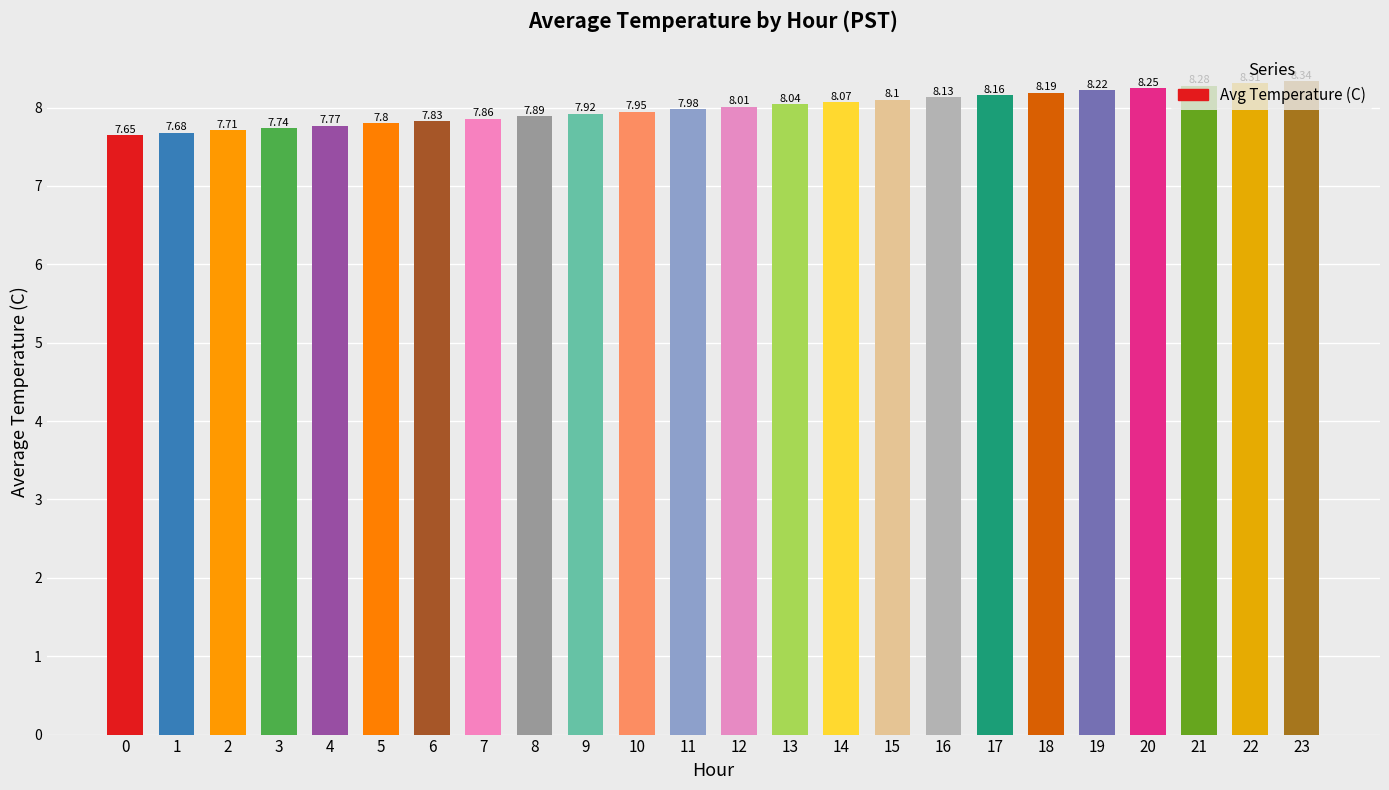

What is the difference between the maximum and minimum values?

0.7